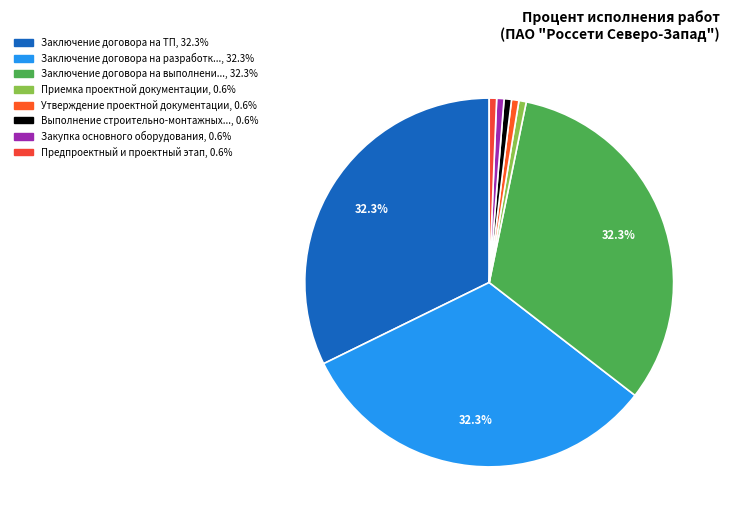

To the nearest percent, what is the difference between the largest and smallest slice percentages?

32%